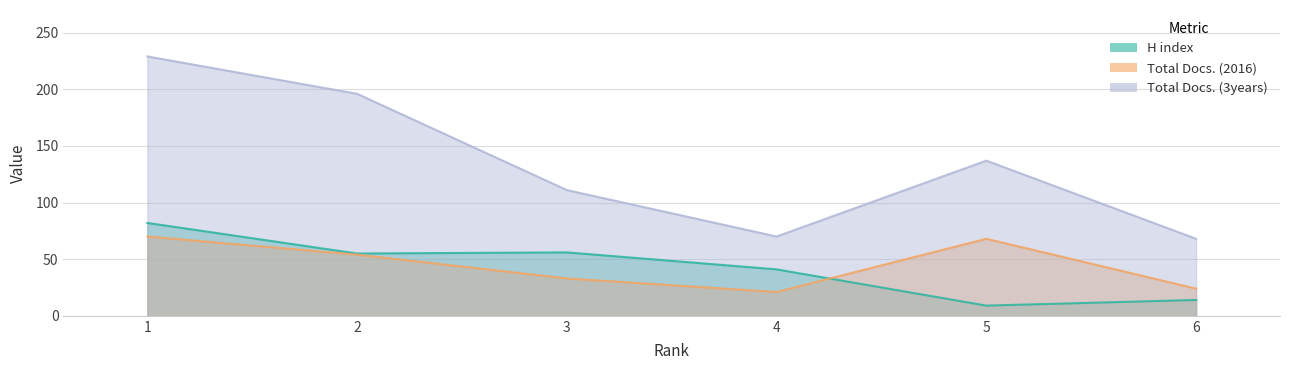

What is the total value across all series at 1?

381